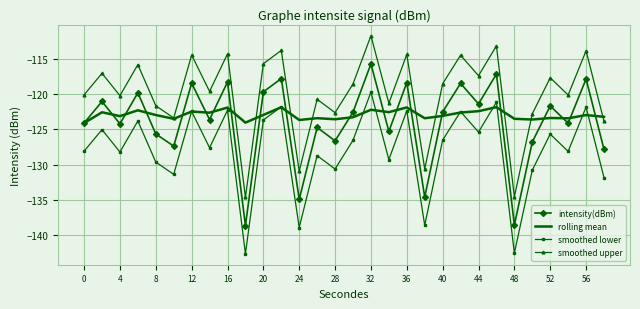

What is the sum of all intensity(dBm) values?

-3718.0